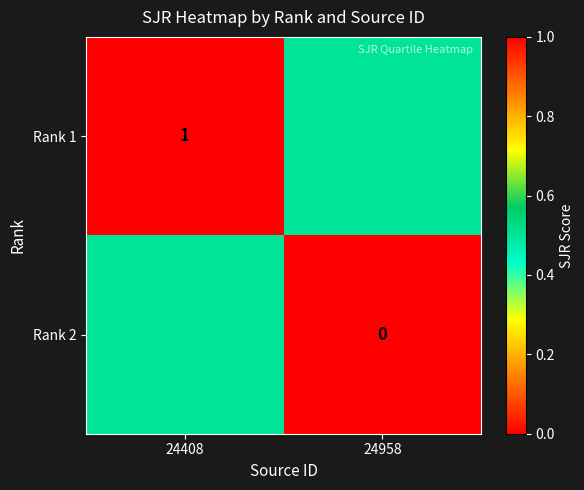

The value of Rank 1 at 24408 is 0.6. True or false?

False